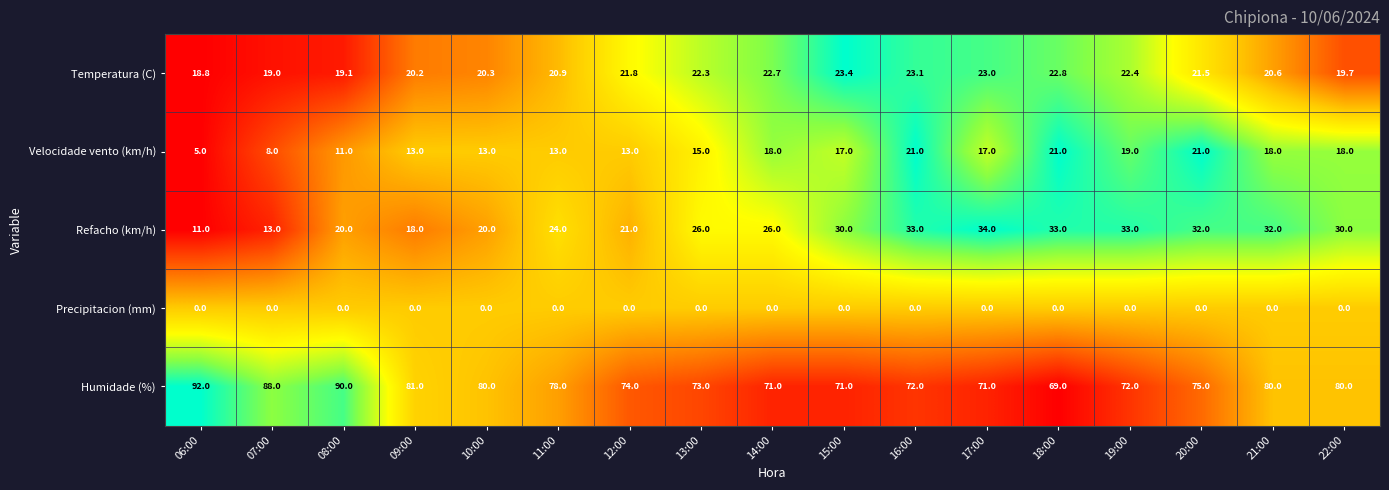

What is the minimum value for Velocidade vento (km/h)?

5.0